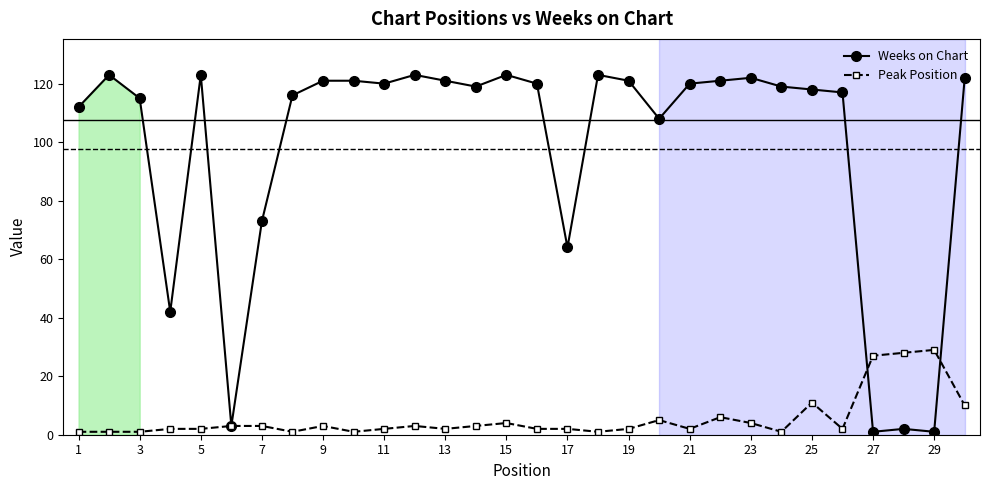

What are all the series names shown in the legend?

Weeks on Chart, Peak Position